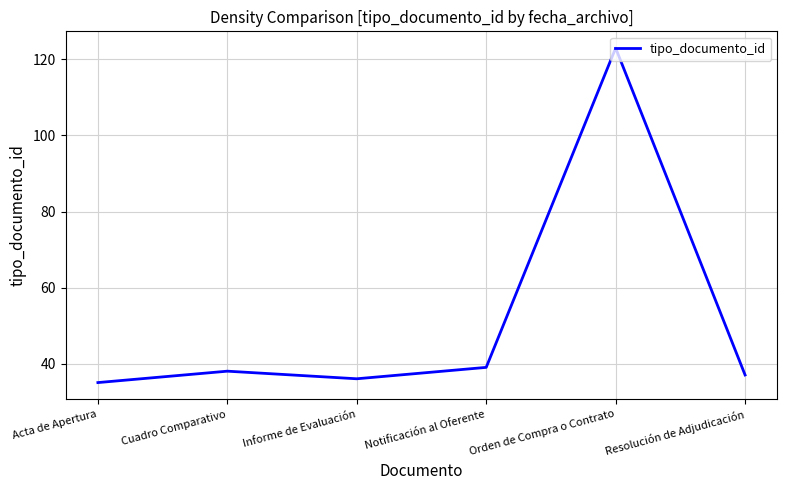

What is the difference between the maximum and second lowest values?

87